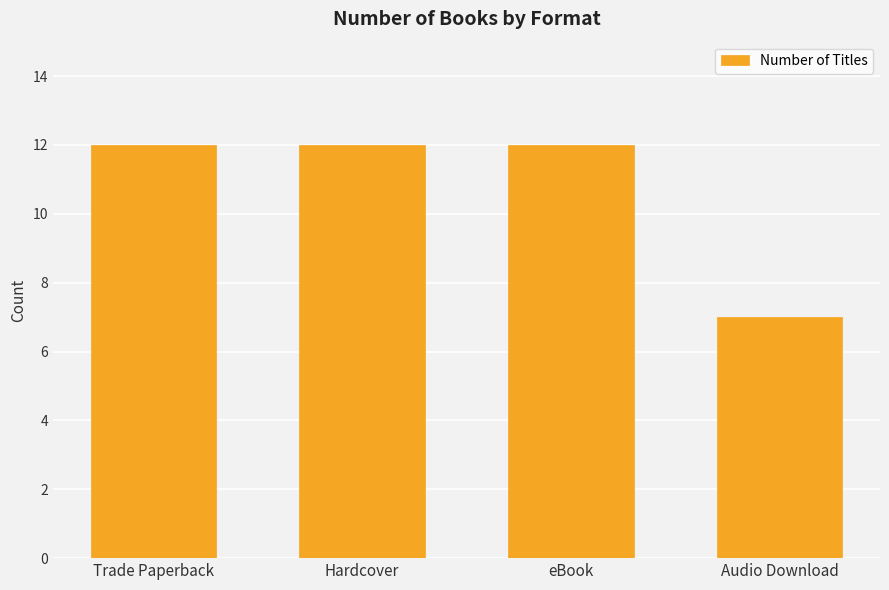

What is the value of the 1st bar from the left?

12